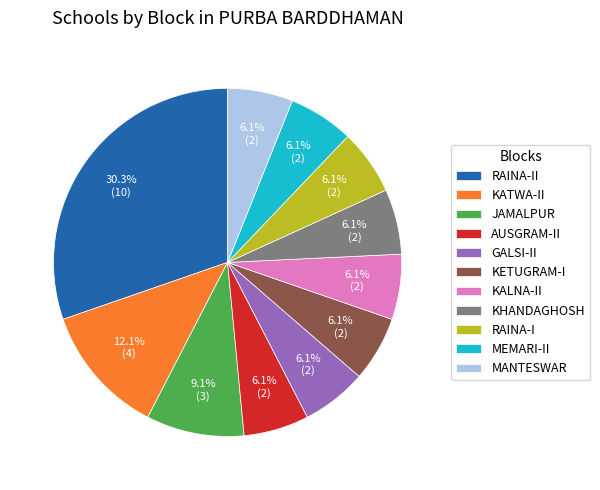

Approximately how many times larger is the value at AUSGRAM-II compared to RAINA-II?

0.2